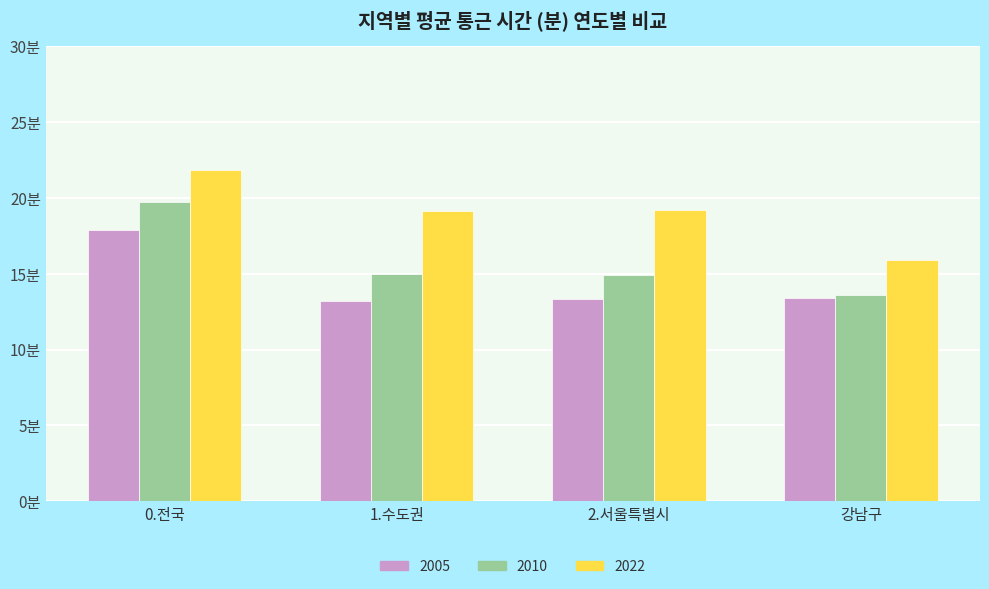

What are all the series names shown in the legend?

2005, 2010, 2022